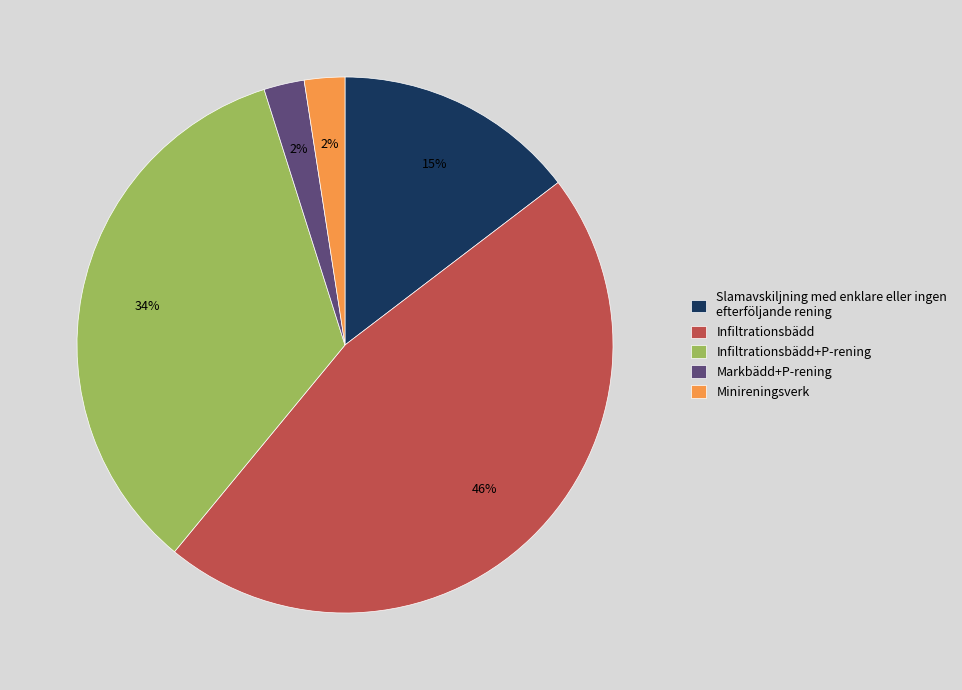

Which has a higher value, Minireningsverk or Infiltrationsbädd?

Infiltrationsbädd